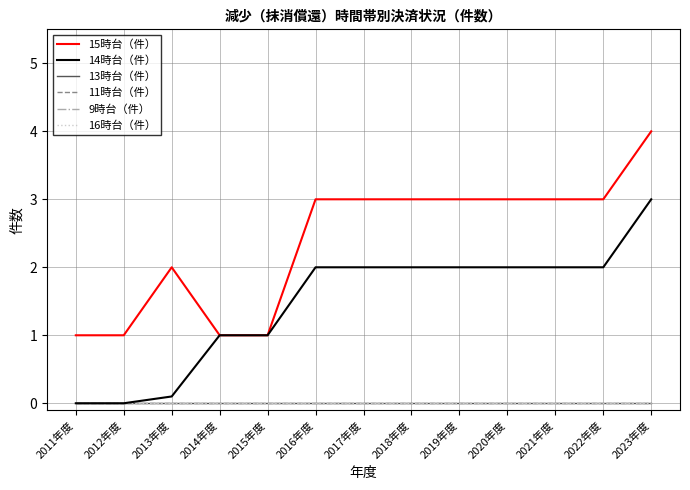

Is this an area chart (filled region under the line)?

No